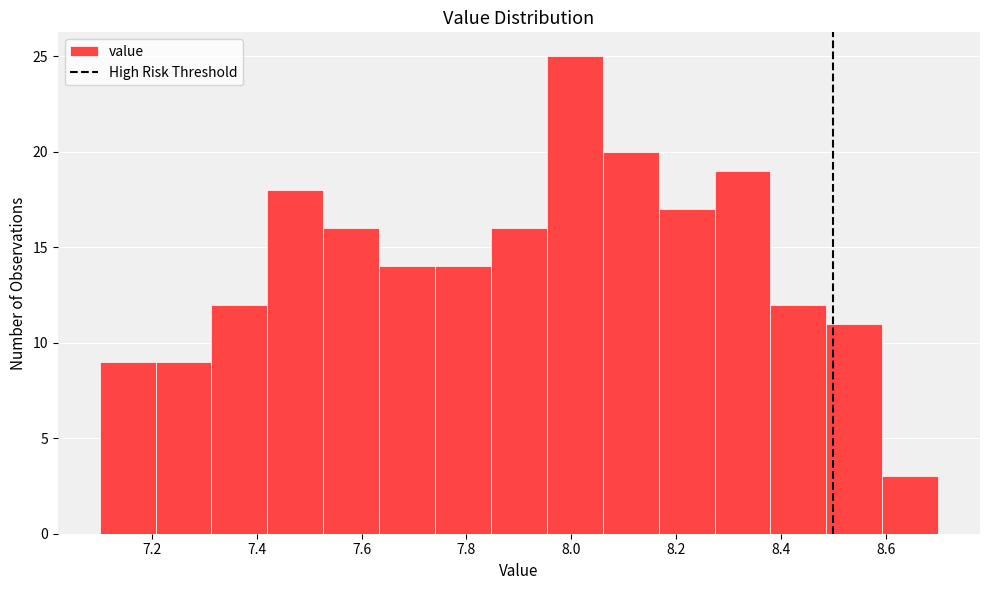

How tall is the bar that spans 7.74 to 7.84 on the x-axis? Neither the bar edges nor the heights are printed on the chart, so give them approximately, as read against the axes.

14